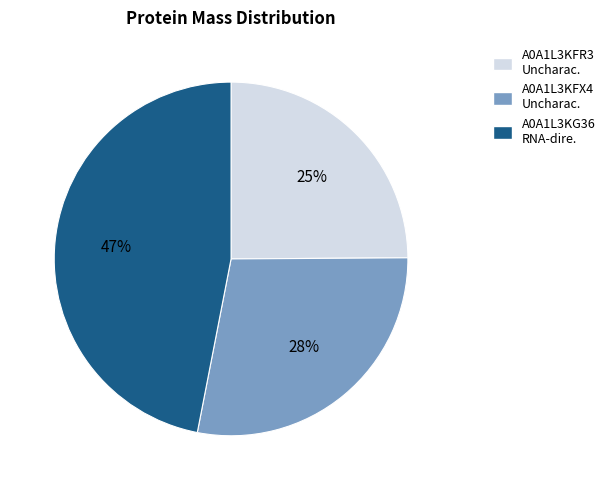

To the nearest percent, what is the average slice percentage?

33%